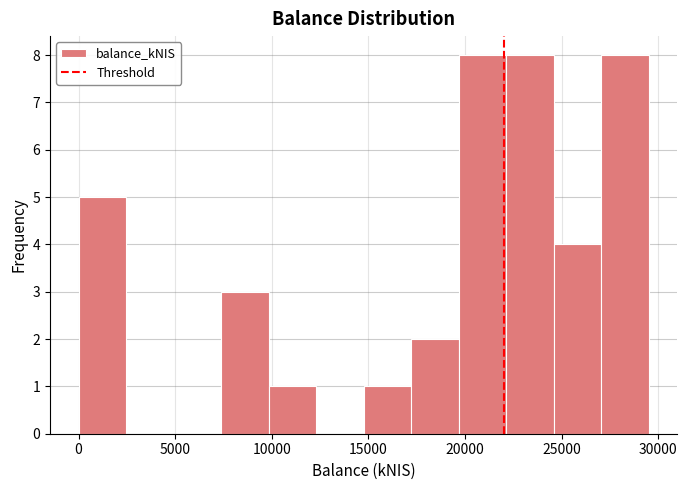

Reading left to right, transcribe this chart: for each bar, give the range it covers on the x-axis and its height. Neither the bar edges nor the heights are printed on the chart, so give them approximately, as read against the axes.

0 to 2500: 5
2500 to 5000: 0
5000 to 7500: 0
7500 to 10000: 3
10000 to 12500: 1
12500 to 15000: 0
15000 to 17000: 1
17000 to 19500: 2
19500 to 22000: 8
22000 to 24500: 8
24500 to 27000: 4
27000 to 29500: 8